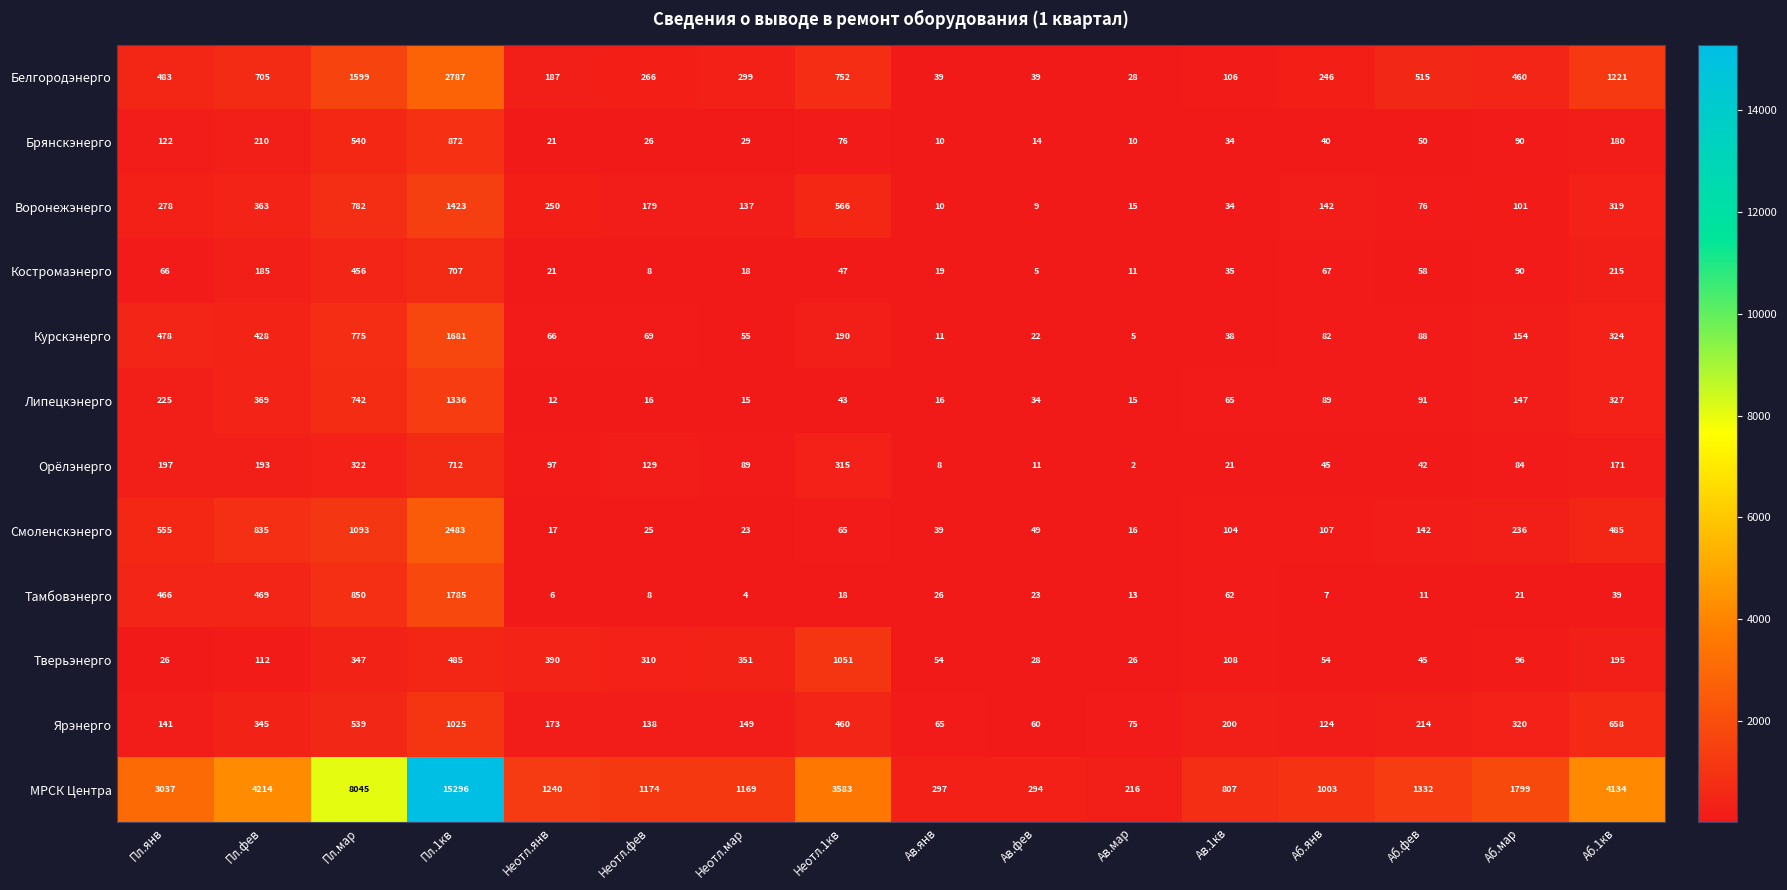

What is the maximum value shown in the chart?

15296